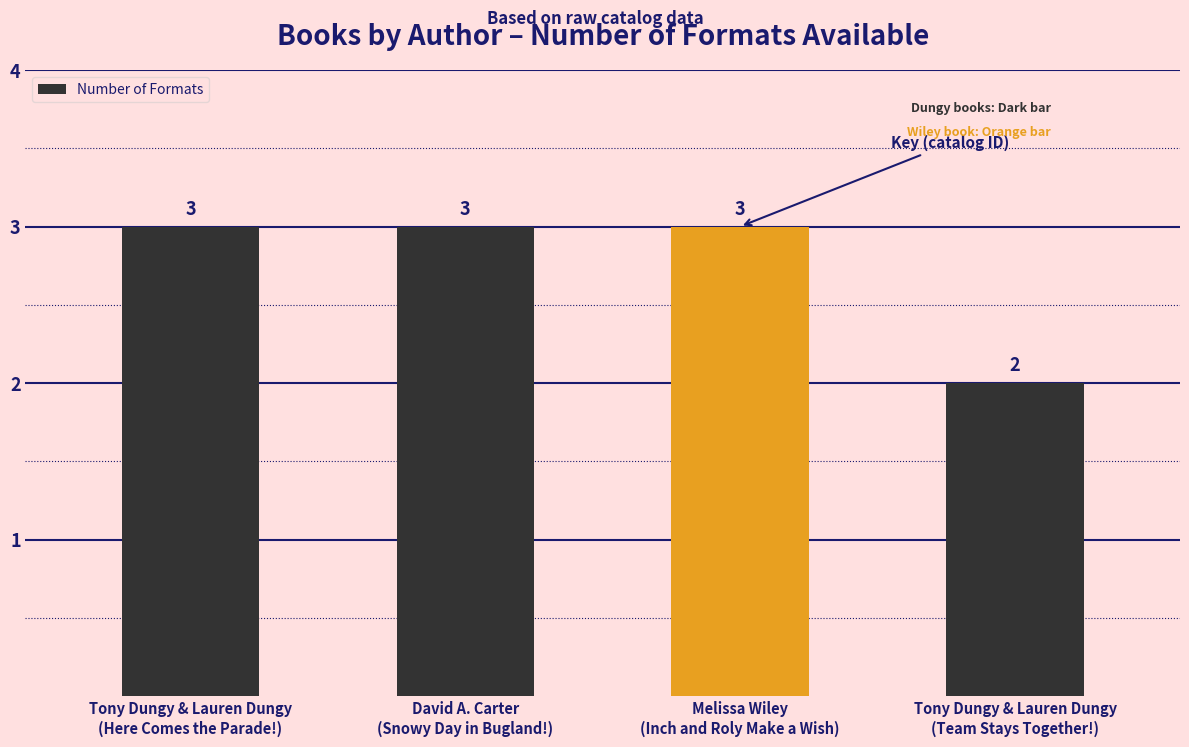

How many values are between 3 and 4?

3